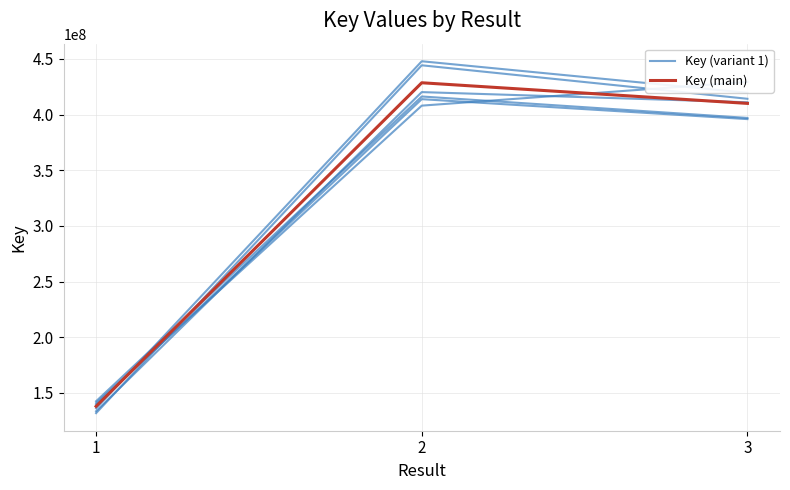

What is the value of the Key (variant 1) point at the 1st from the left?

136140464.3